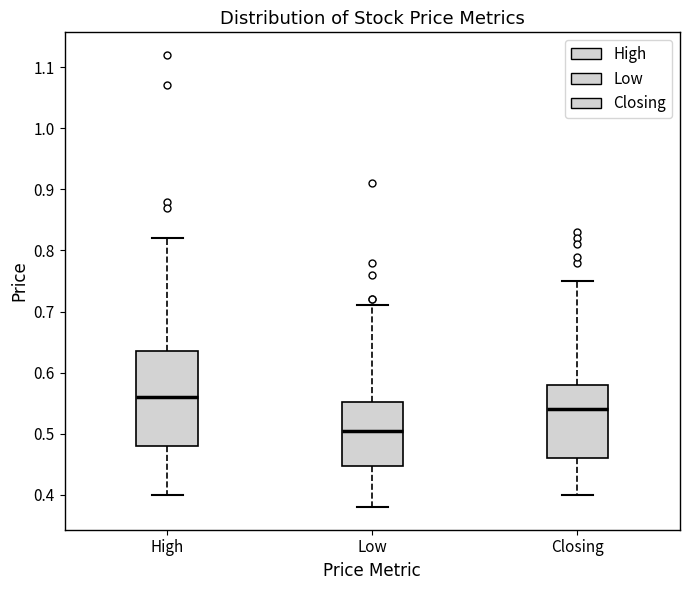

Where is the upper edge of the box for High on the y-axis? The values are not printed on the chart, so give them approximately, as read against the axis.

0.64